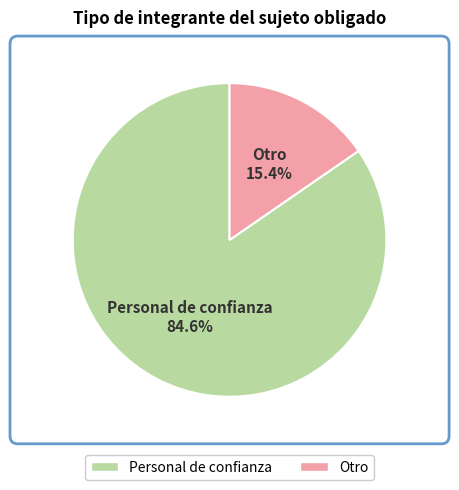

Which category accounts for the majority?

Personal de confianza